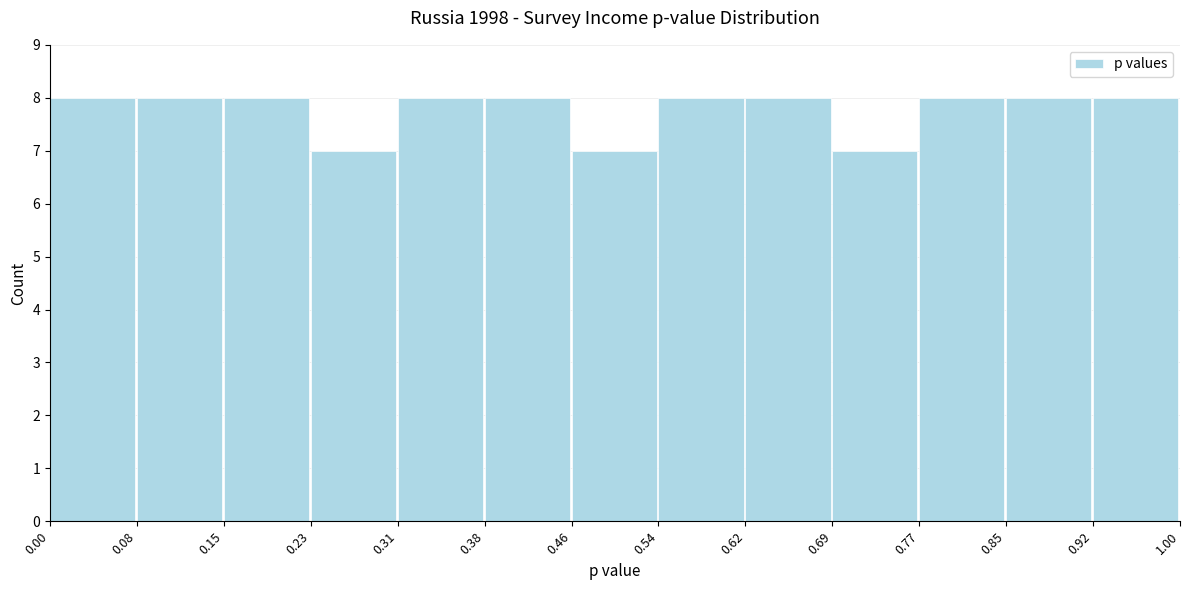

Reading left to right, list every bar in this chart as the range it spans on the x-axis followed by its height. The values are not printed on the chart, so give them approximately, as read against the axis.

0.00 to 0.08: 8
0.08 to 0.15: 8
0.15 to 0.23: 8
0.23 to 0.31: 7
0.31 to 0.38: 8
0.38 to 0.46: 8
0.46 to 0.54: 7
0.54 to 0.62: 8
0.62 to 0.69: 8
0.69 to 0.77: 7
0.77 to 0.85: 8
0.85 to 0.92: 8
0.92 to 1.00: 8